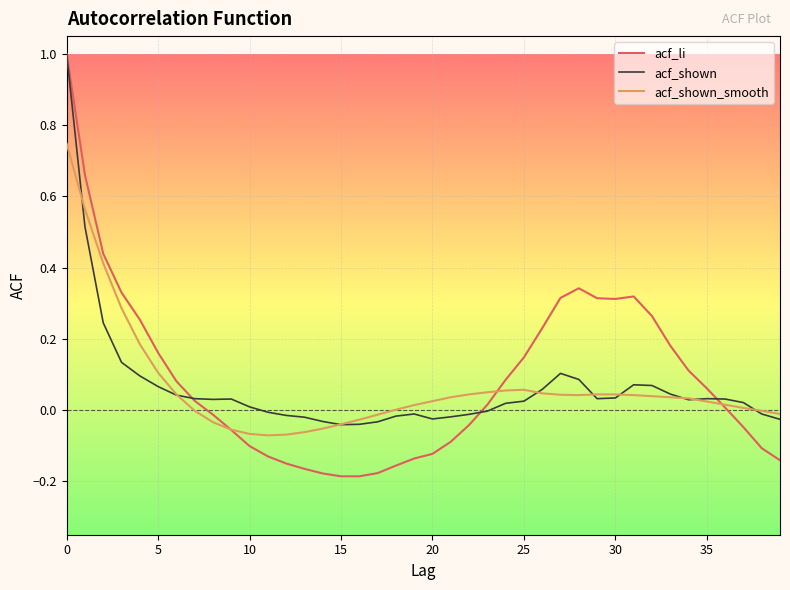

Which series has the widest spread of values?

acf_li